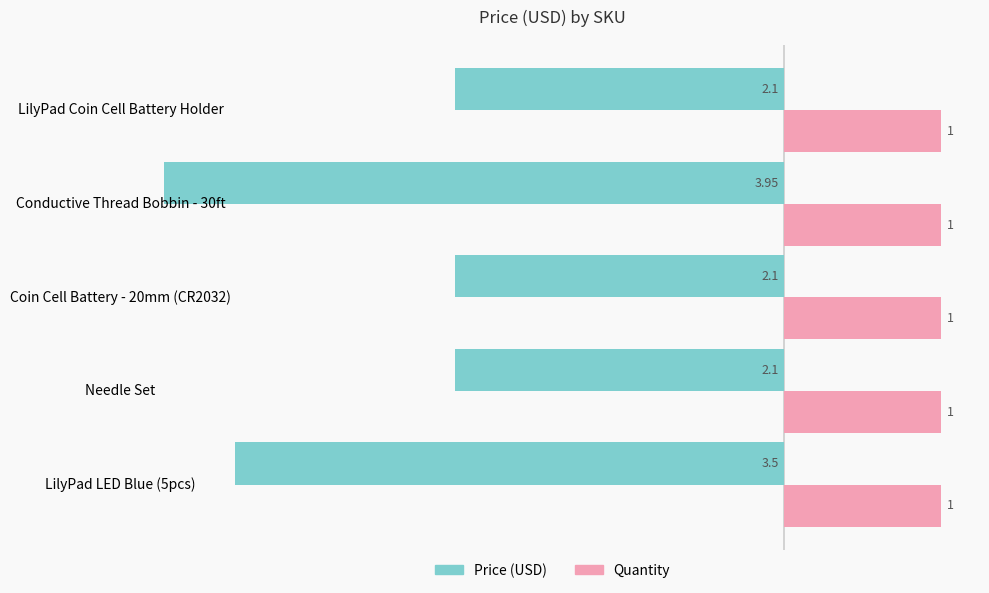

Which series has the widest spread of values?

Price (USD)